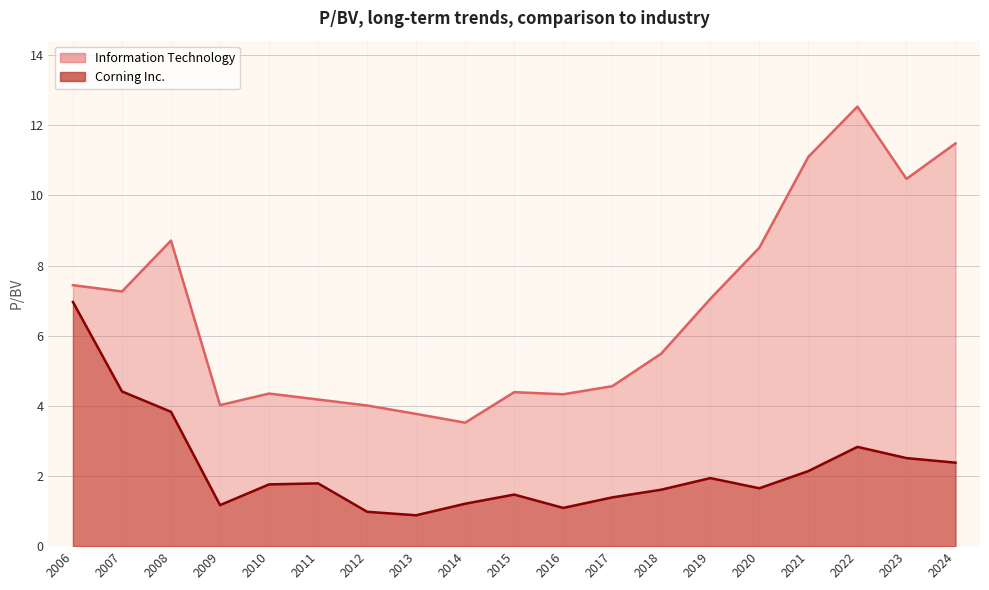

True or false: Corning Inc. and Information Technology intersect in this chart.

False